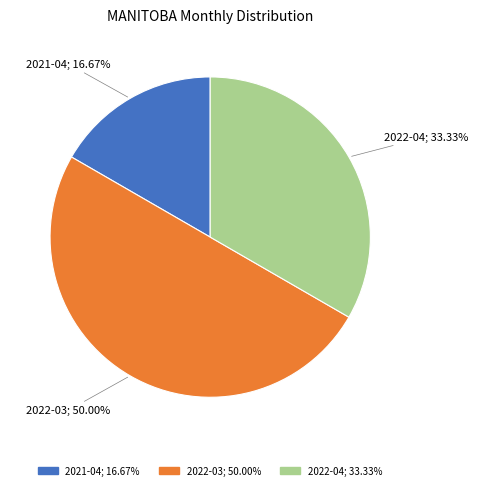

Between 2021-04 and 2022-04, which is larger?

2022-04